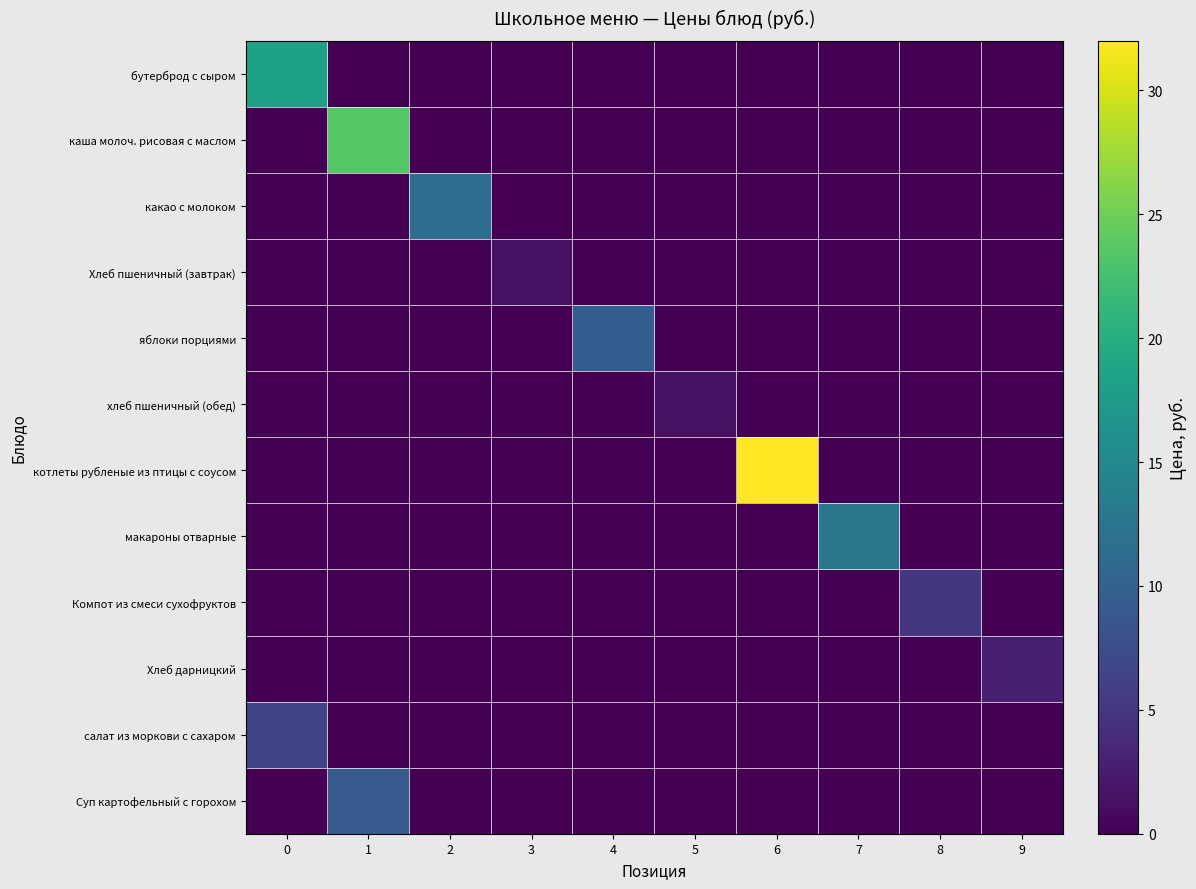

Which series has the largest total across all categories?

котлеты рубленые из птицы с соусом